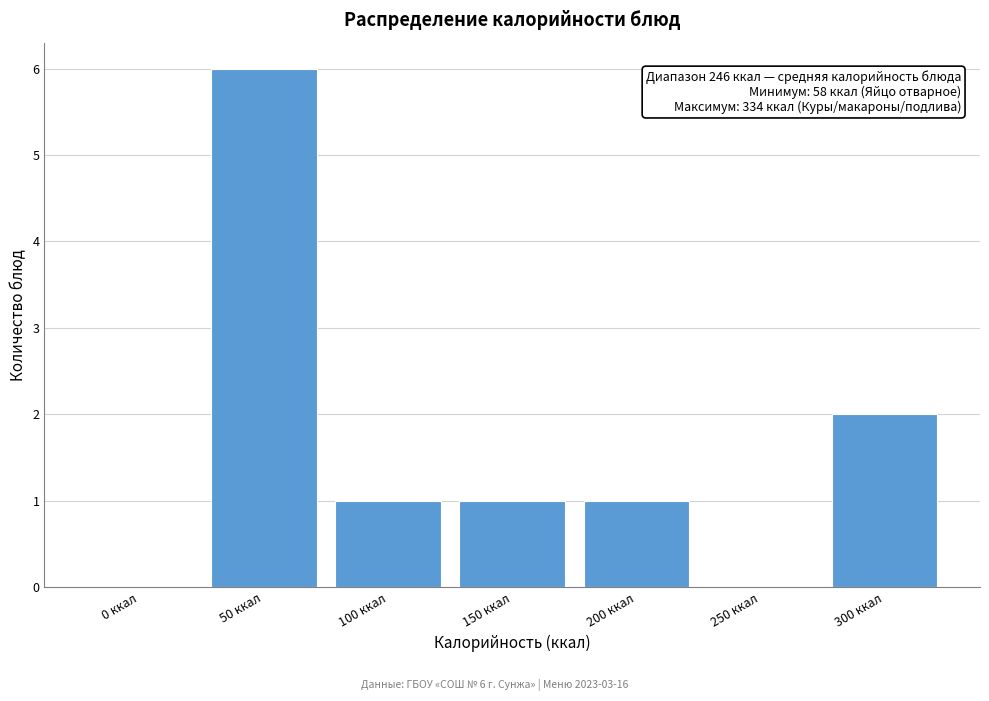

Reading left to right, transcribe all the data shown in this chart.

0 ккал=0	50 ккал=6	100 ккал=1	150 ккал=1	200 ккал=1	250 ккал=0	300 ккал=2